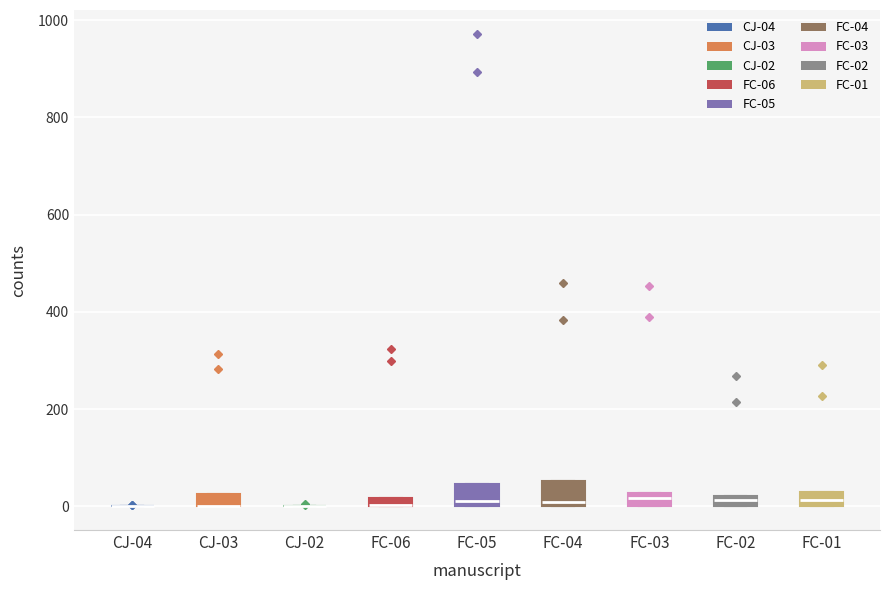

Where is the lower edge of the box for CJ-03 on the y-axis? The values are not printed on the chart, so give them approximately, as read against the axis.

0